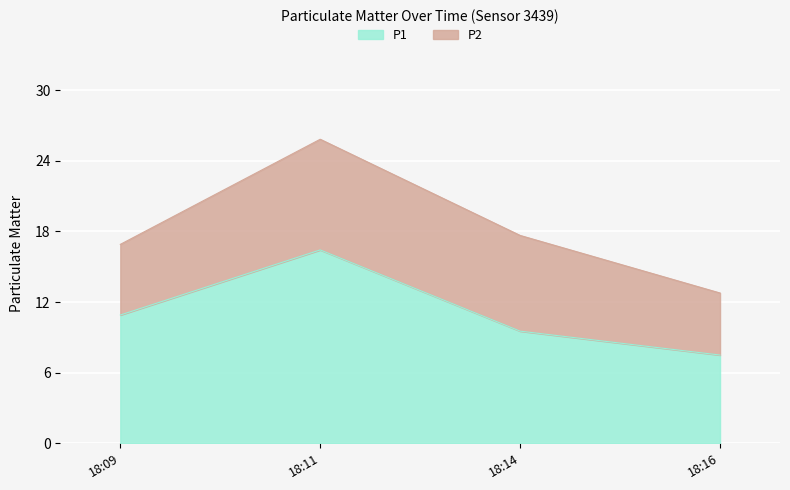

Reading left to right, transcribe the values for P1.

10.9	16.4	9.5	7.5